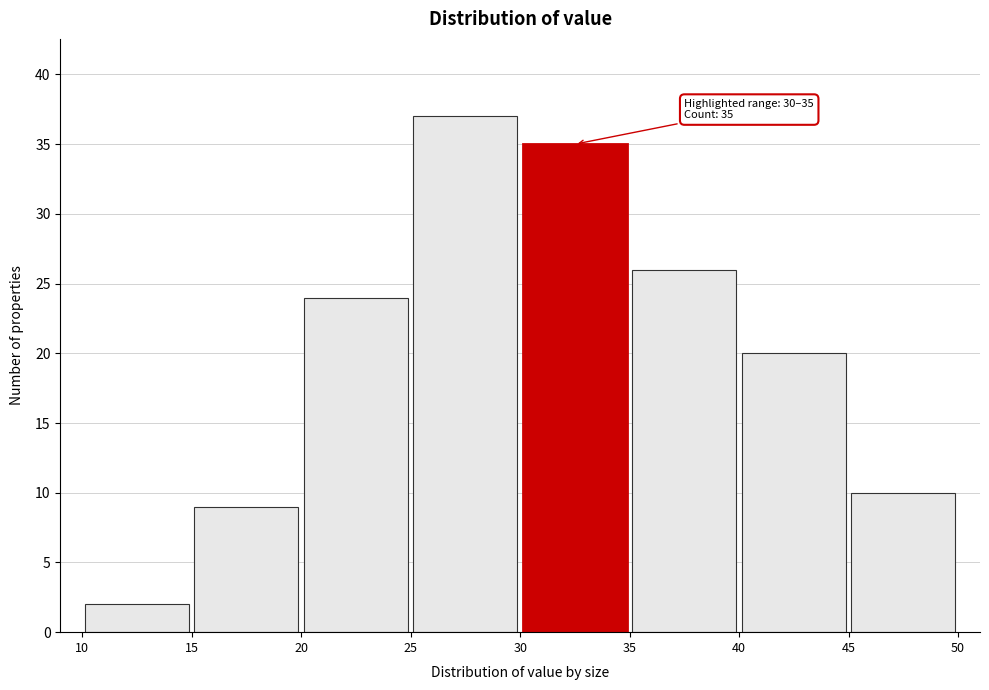

Which range on the x-axis has the tallest bar?

25 to 30